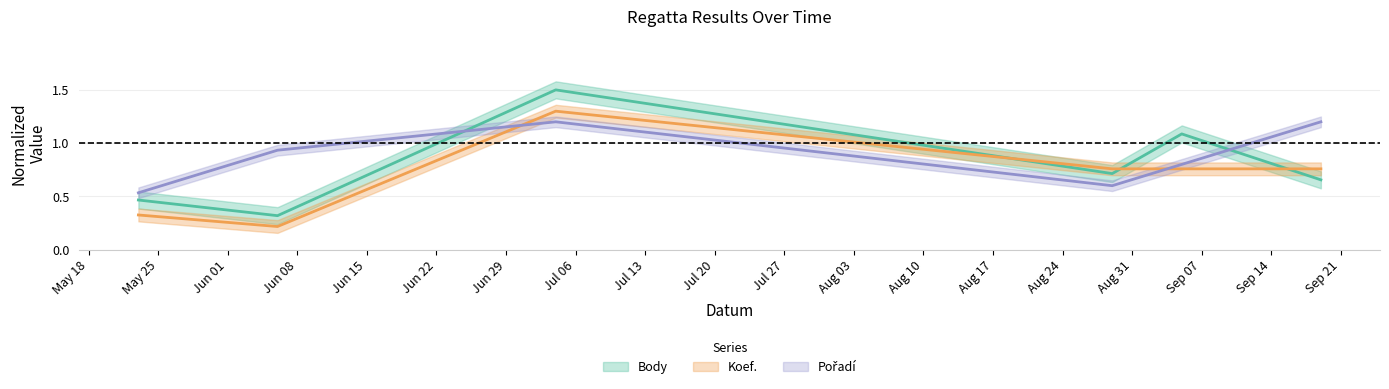

Reading left to right, transcribe all the data shown in this chart.

Body: 2020-05-23=0.5	2020-06-06=0.3	2020-07-04=1.5	2020-08-29=0.7	2020-09-05=1.1	2020-09-19=0.7
Pořadí: 2020-05-23=0.5	2020-06-06=0.9	2020-07-04=1.2	2020-08-29=0.6	2020-09-05=0.8	2020-09-19=1.2
Koef.: 2020-05-23=0.3	2020-06-06=0.2	2020-07-04=1.3	2020-08-29=0.8	2020-09-05=0.8	2020-09-19=0.8